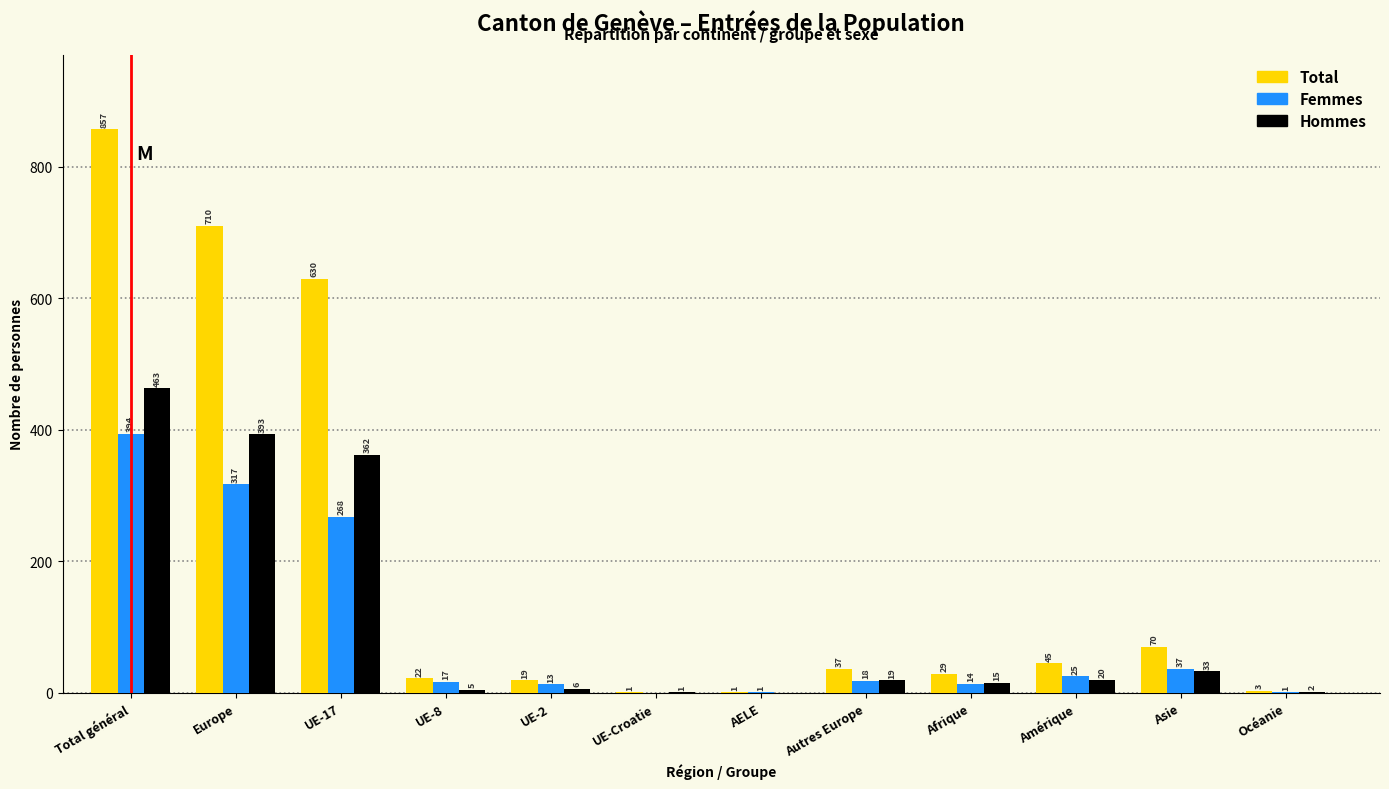

Reading left to right, transcribe all the data shown in this chart.

Total: Total général=857	Europe=710	UE-17=630	UE-8=22	UE-2=19	UE-Croatie=1	AELE=1	Autres Europe=37	Afrique=29	Amérique=45	Asie=70	Océanie=3
Femmes: Total général=394	Europe=317	UE-17=268	UE-8=17	UE-2=13	UE-Croatie=0	AELE=1	Autres Europe=18	Afrique=14	Amérique=25	Asie=37	Océanie=1
Hommes: Total général=463	Europe=393	UE-17=362	UE-8=5	UE-2=6	UE-Croatie=1	AELE=0	Autres Europe=19	Afrique=15	Amérique=20	Asie=33	Océanie=2